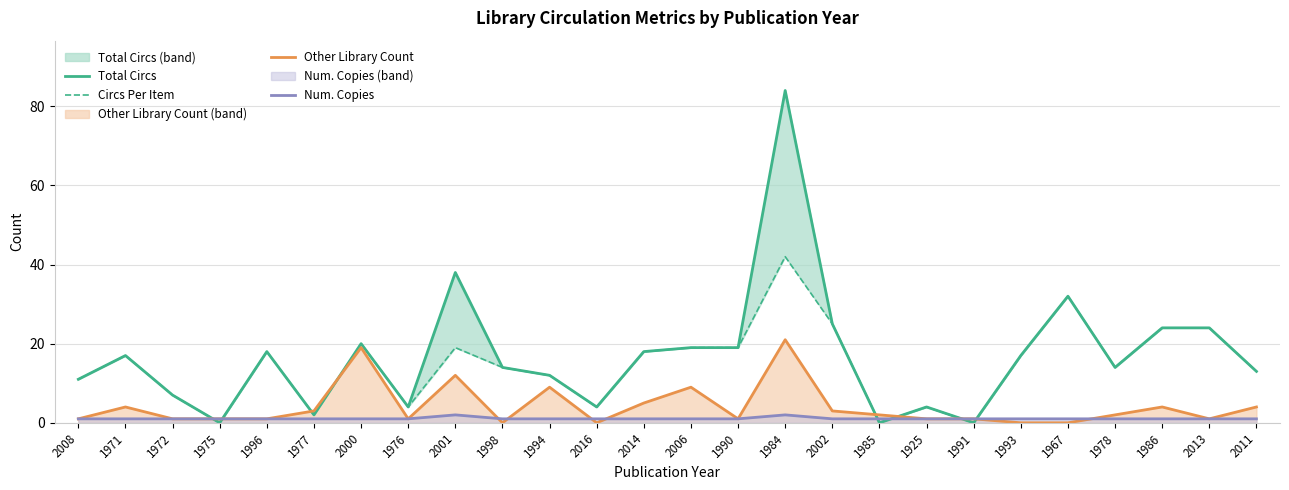

Is it true that Other Library Count equals 1 at 1985?

False